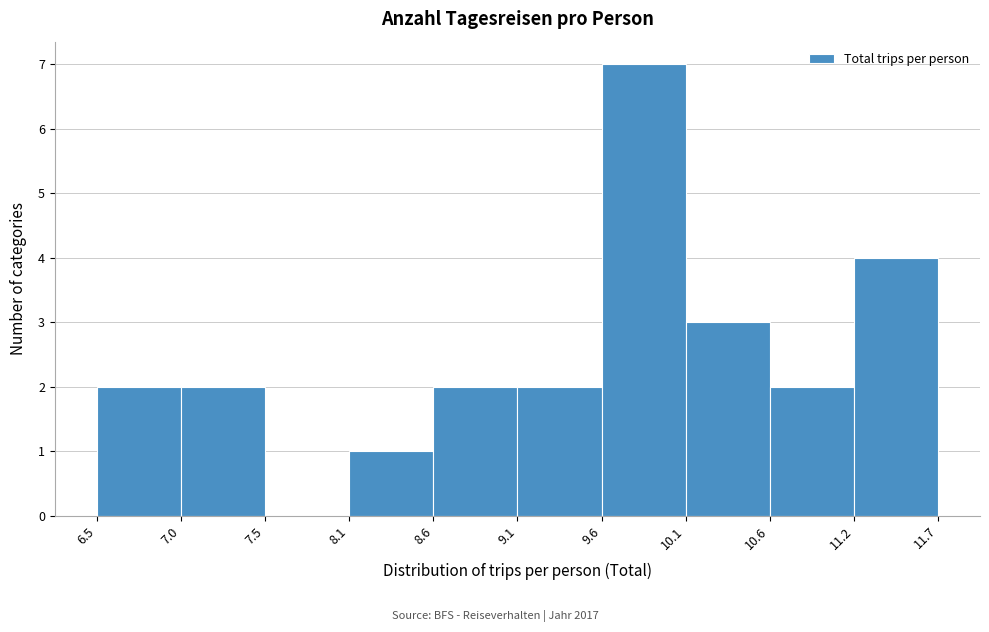

Reading left to right, list every bar in this chart as the range it spans on the x-axis followed by its height. The values are not printed on the chart, so give them approximately, as read against the axis.

6.5 to 7.0: 2
7.0 to 7.5: 2
7.5 to 8.1: 0
8.1 to 8.6: 1
8.6 to 9.1: 2
9.1 to 9.6: 2
9.6 to 10.1: 7
10.1 to 10.6: 3
10.6 to 11.2: 2
11.2 to 11.7: 4